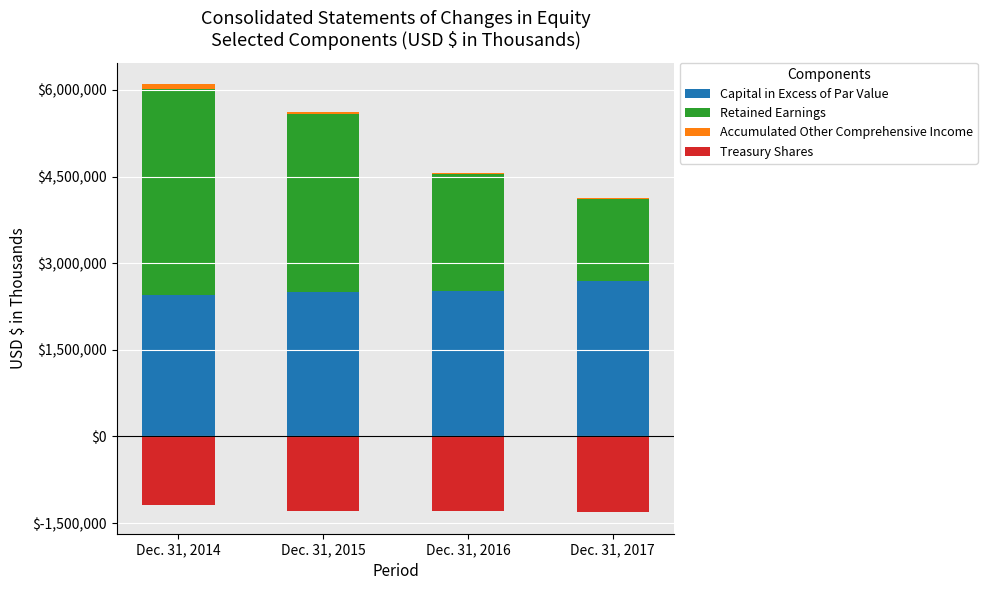

Which series has the widest spread of values?

Retained Earnings